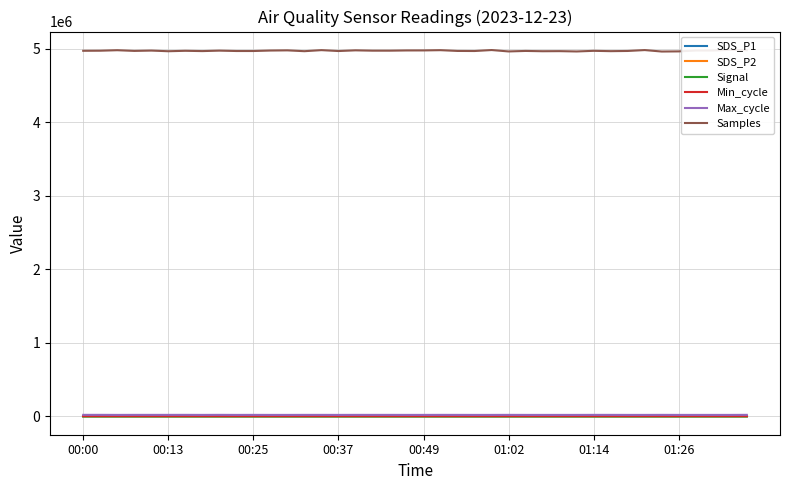

Does the chart display data point markers on the line(s)?

No